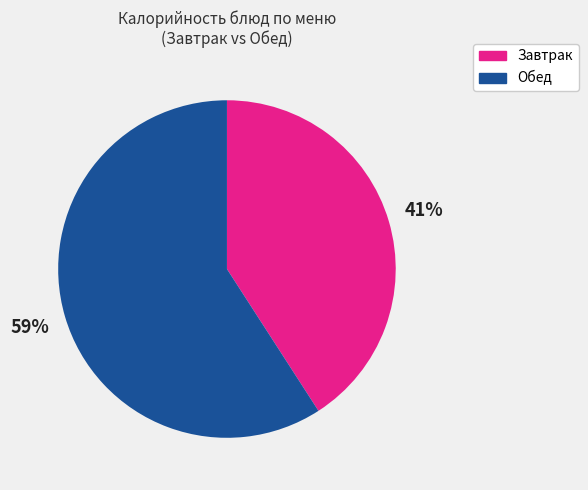

To the nearest percent, what is the average slice percentage?

50%